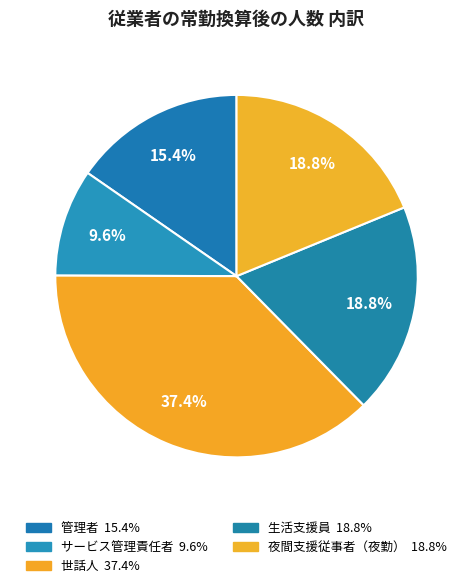

What is the smallest slice in the pie chart?

サービス管理責任者